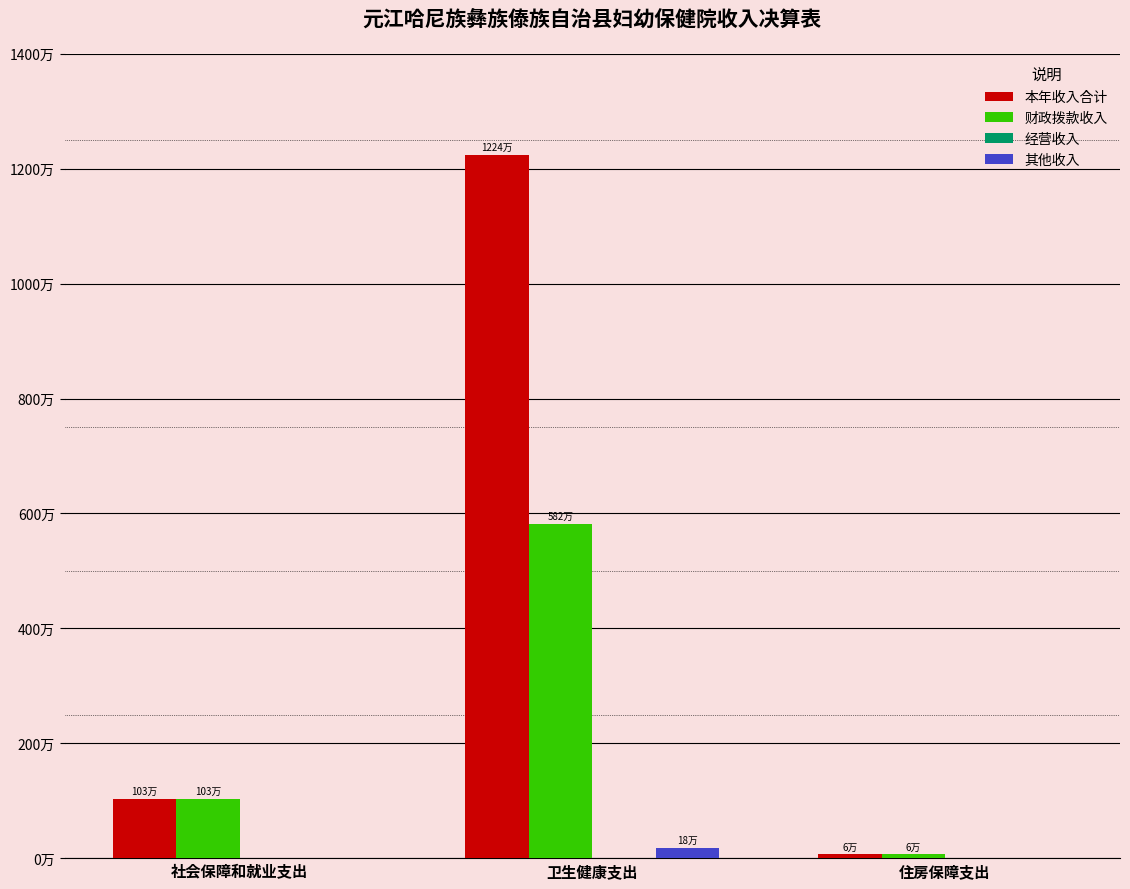

What is the label of the 2nd bar from the right?

卫生健康支出